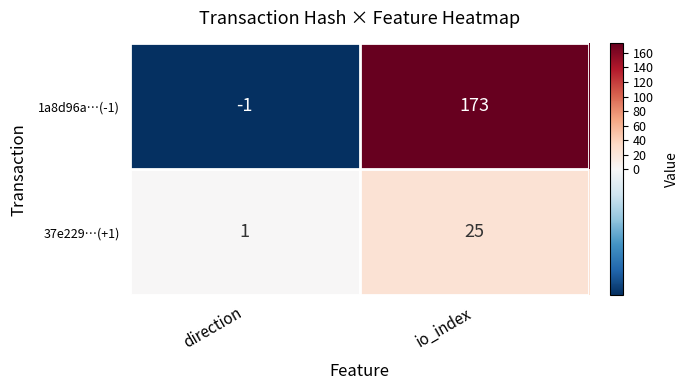

What is the spread (max minus min) of values at direction?

2